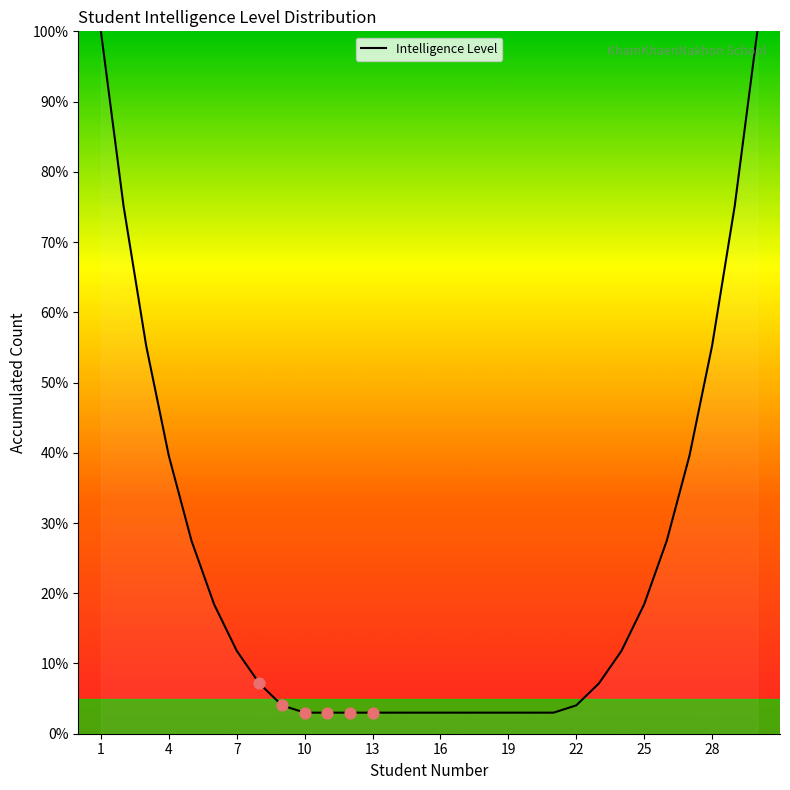

What is the difference between the maximum and minimum values?

97.0